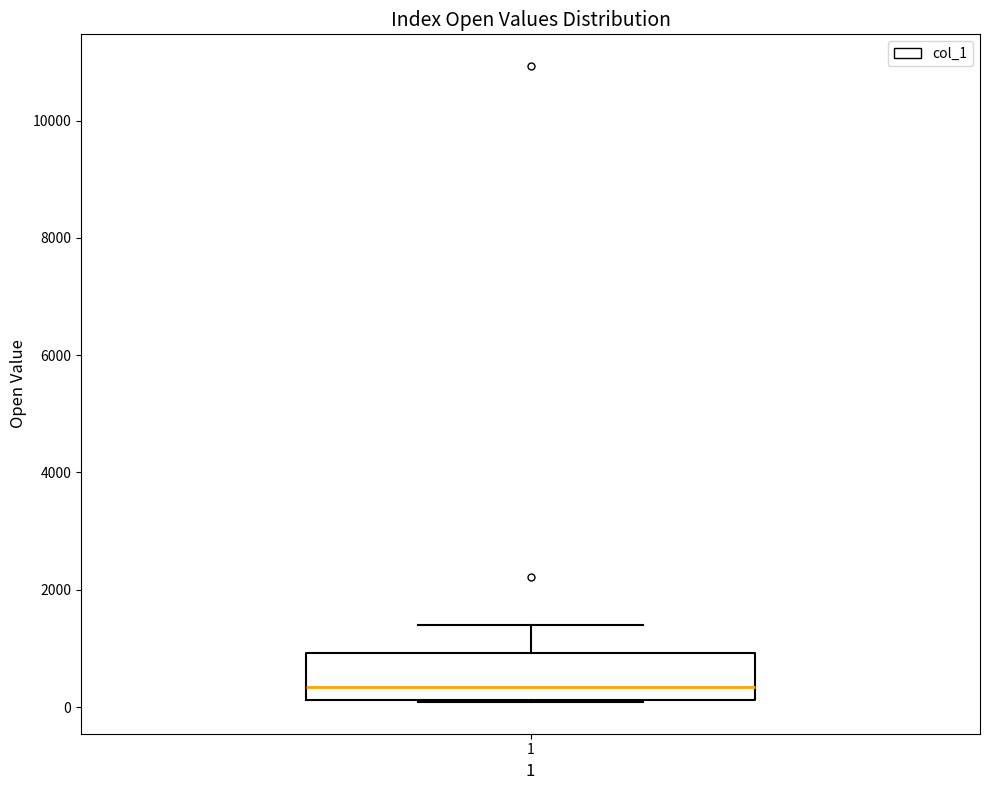

Read this box plot against the y-axis: the position of the median line, the range covered by the box, and the ends of both whiskers. The values are not printed on the chart, so give them approximately, as read against the axis.

median 400, box 200 to 1000, whiskers 0 to 1400